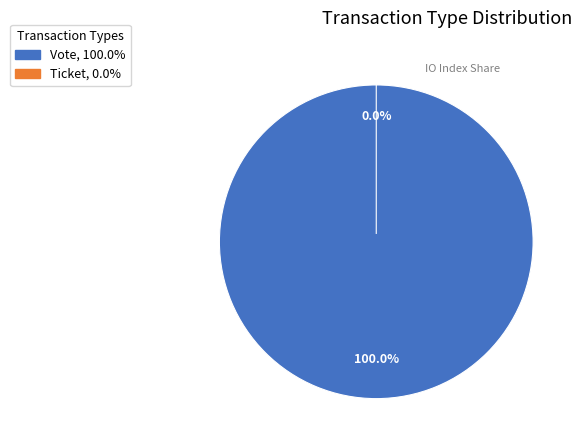

Combined, do Vote and Ticket account for over 50%?

Yes